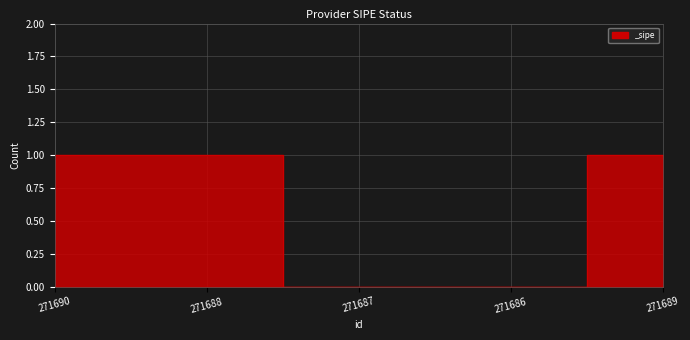

How many lines are shown in the chart?

1